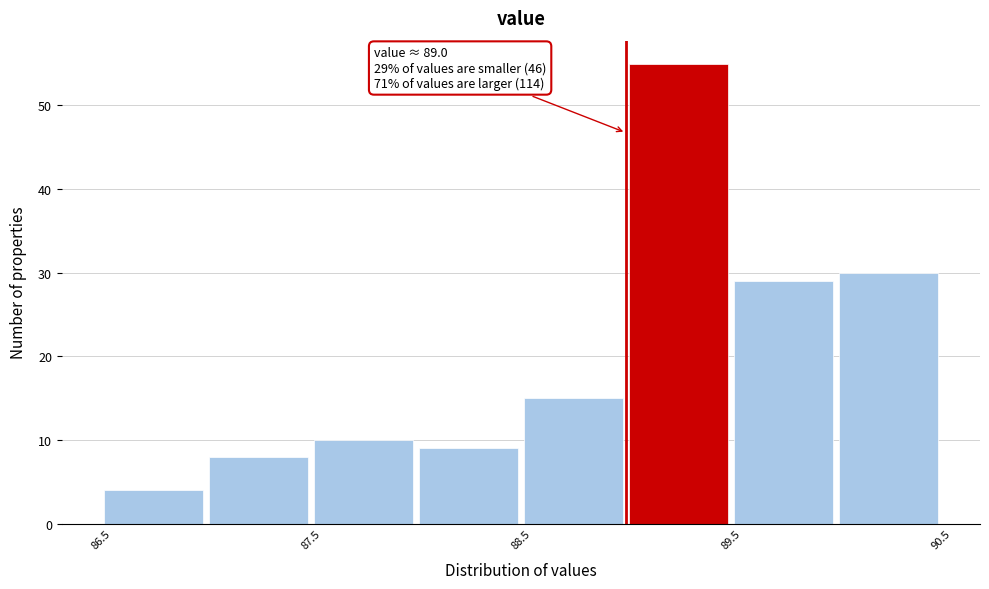

Which range on the x-axis has the tallest bar?

89.0 to 89.5